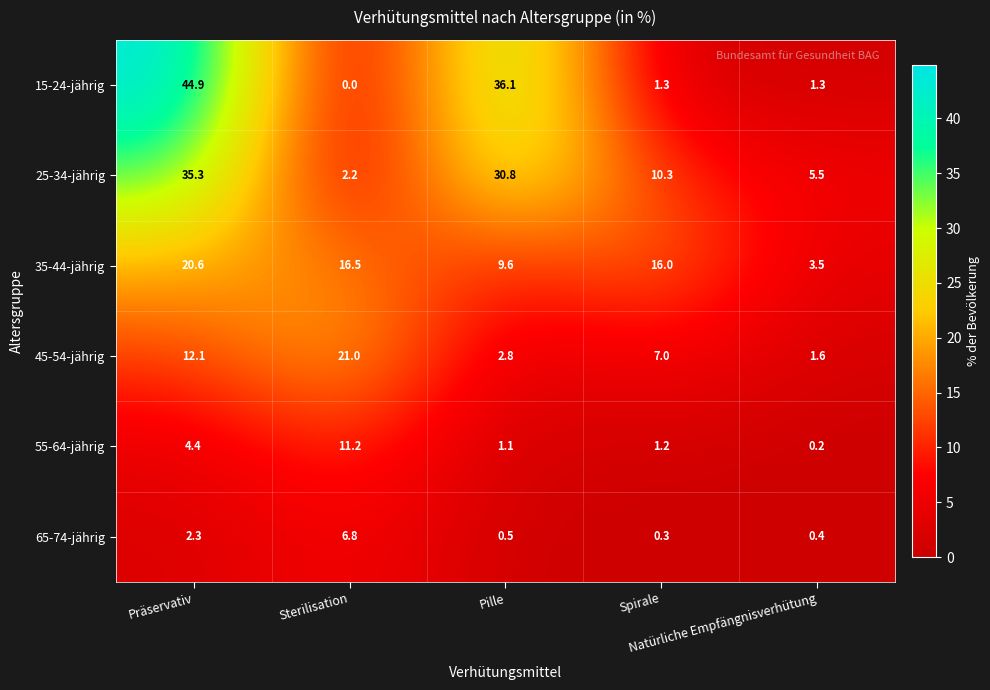

What is the greatest value displayed?

44.9